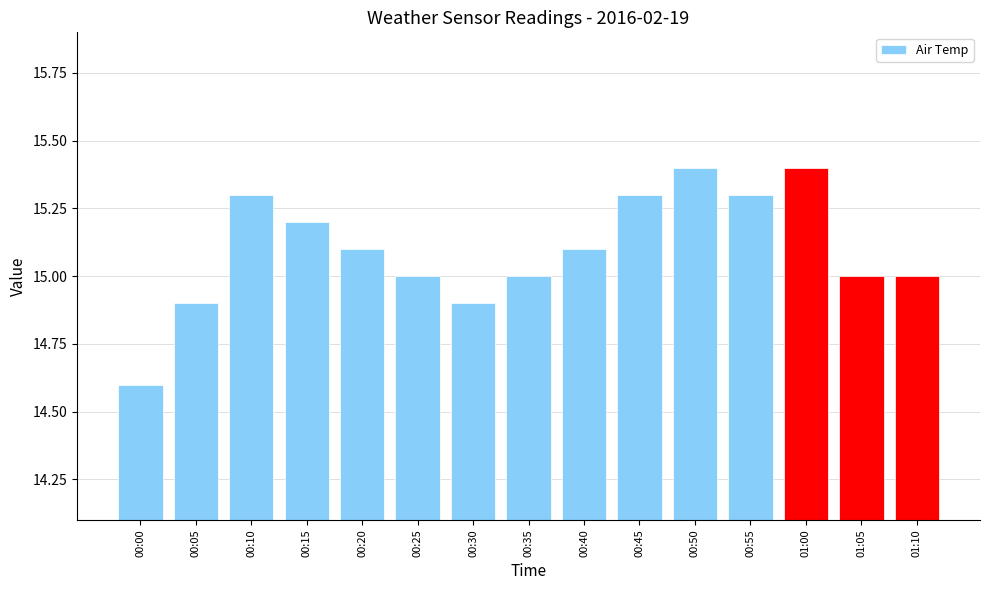

Does the chart contain any negative values?

No